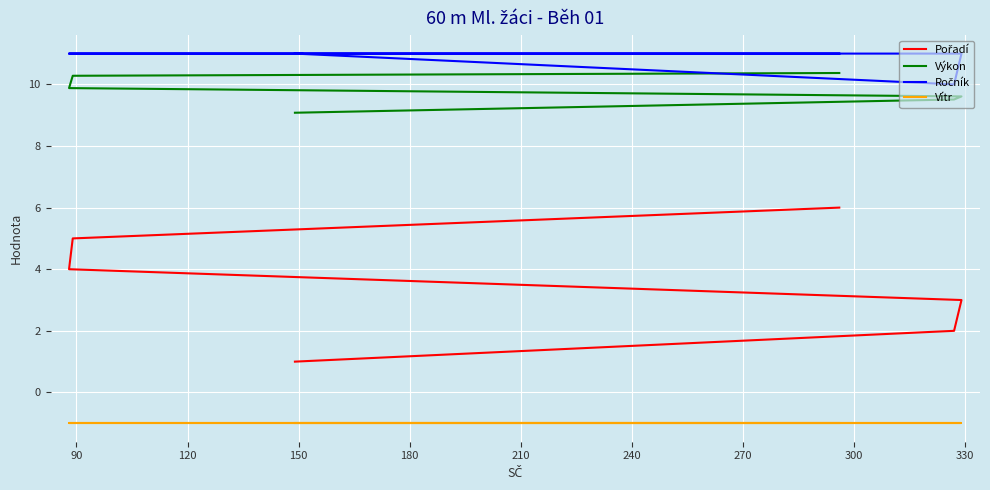

What is the difference between the maximum and minimum values in the Pořadí series?

5.0